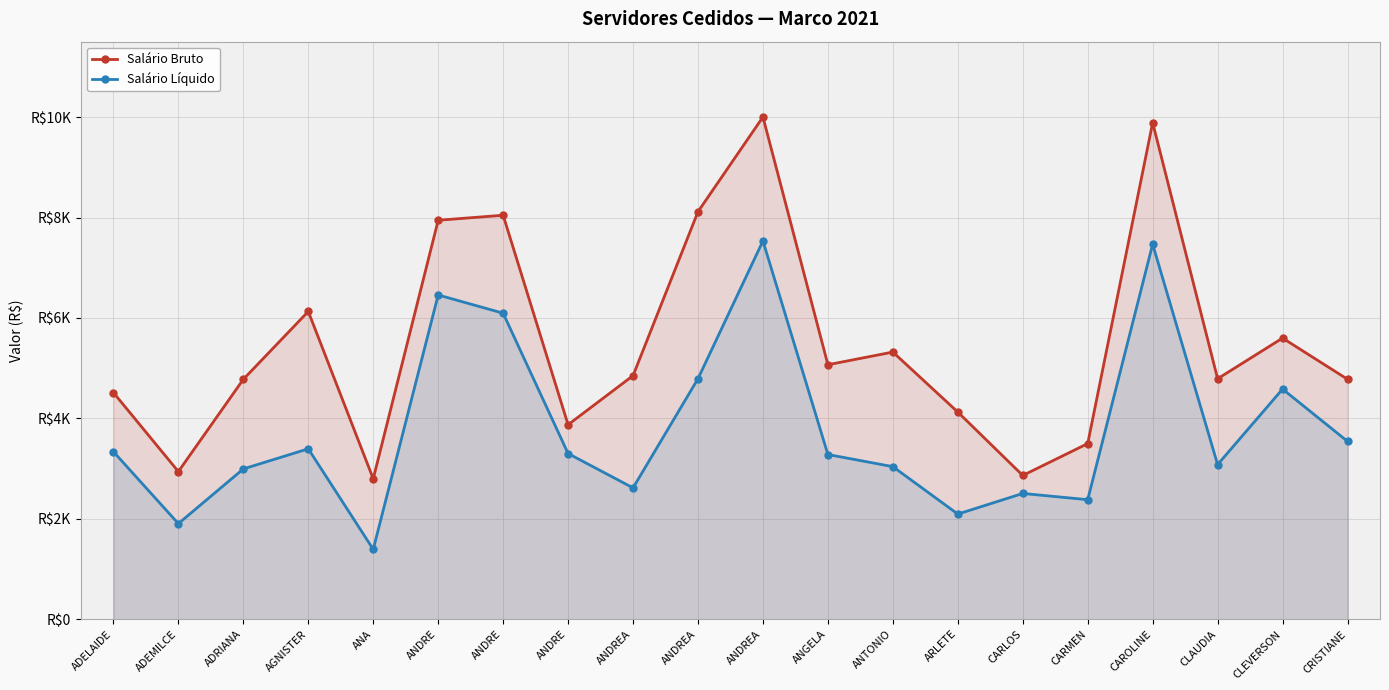

True or false: Salário Líquido and Salário Bruto intersect in this chart.

False